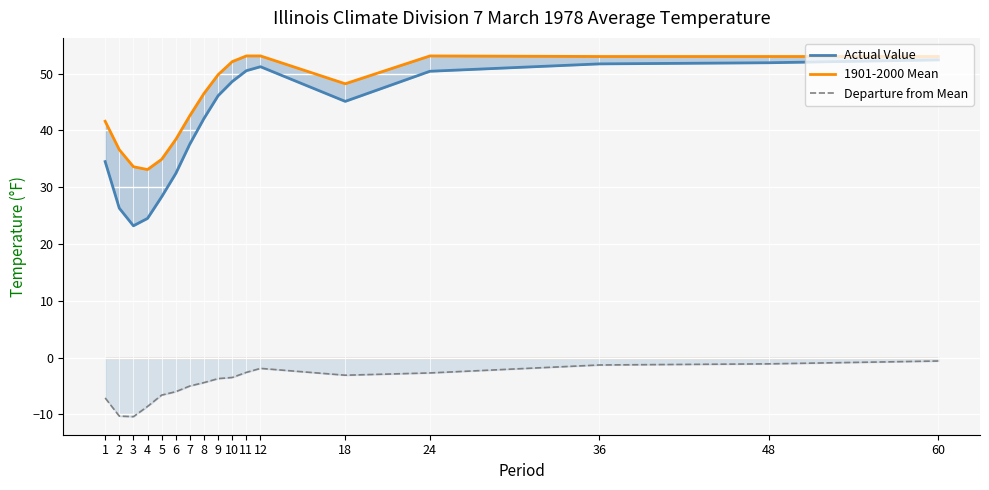

True or false: 1901-2000 Mean and Actual Value intersect in this chart.

False